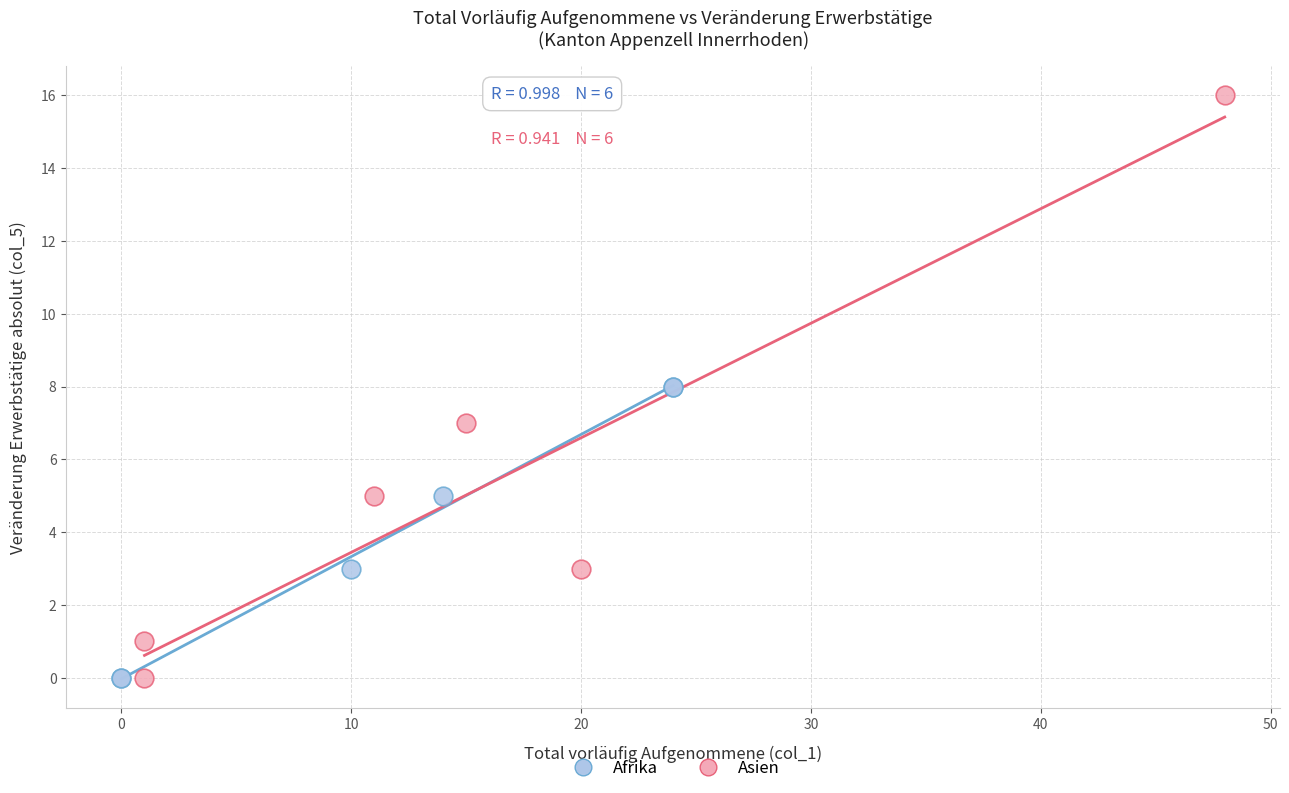

Which series has the largest Y range (max minus min)?

Asien